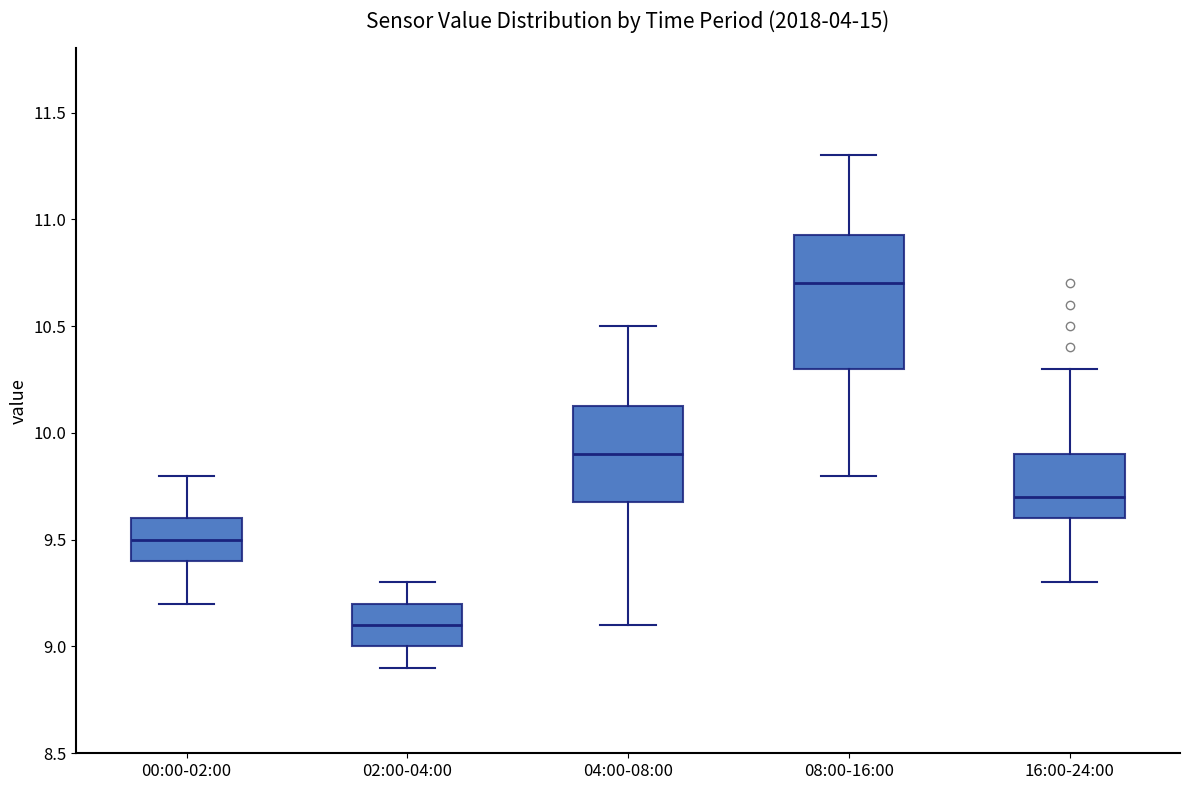

Reading left to right, read every box against the y-axis: the position of its median line, the range the box covers, and the ends of its whiskers. The values are not printed on the chart, so give them approximately, as read against the axis.

00:00-02:00: median 9.50, box 9.40 to 9.60, whiskers 9.20 to 9.80
02:00-04:00: median 9.10, box 9.00 to 9.20, whiskers 8.90 to 9.30
04:00-08:00: median 9.90, box 9.70 to 10.15, whiskers 9.10 to 10.50
08:00-16:00: median 10.70, box 10.30 to 10.95, whiskers 9.80 to 11.30
16:00-24:00: median 9.70, box 9.60 to 9.90, whiskers 9.30 to 10.30